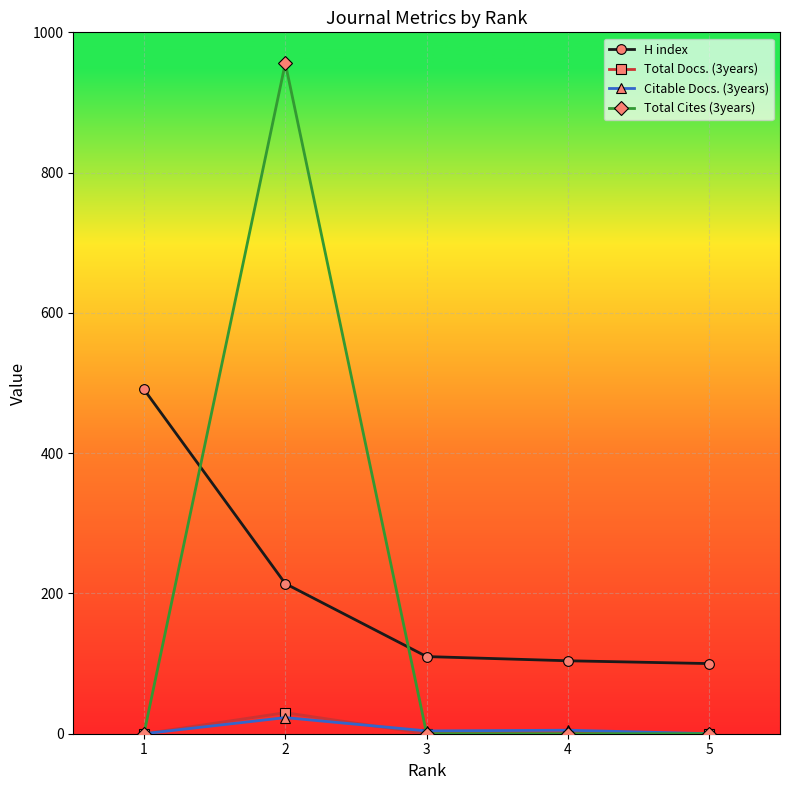

Between 2 and 5, which series saw the biggest shift?

Total Cites (3years)